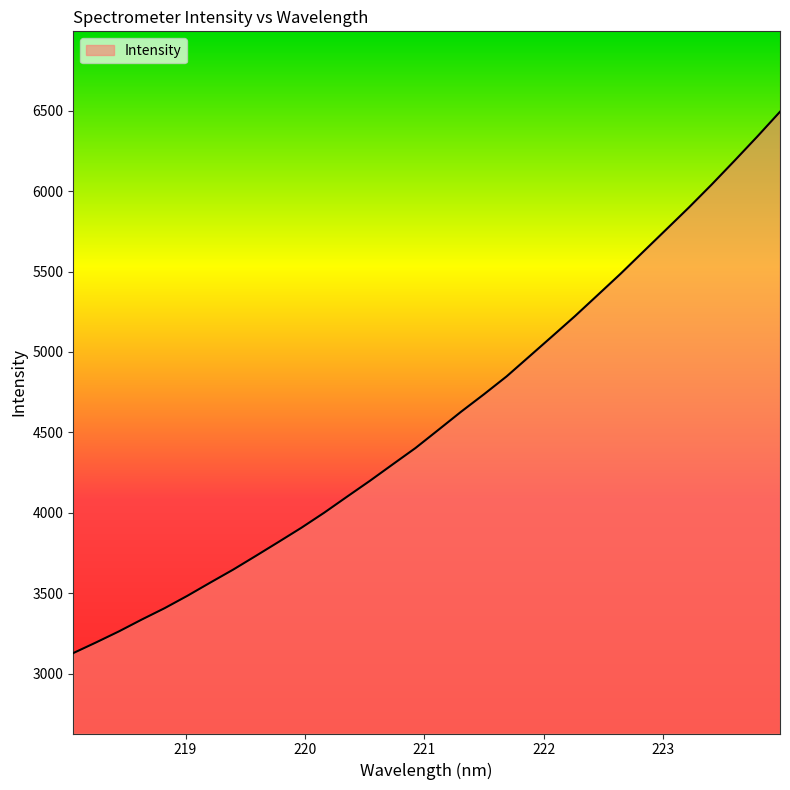

What is the smallest value displayed?

3127.9